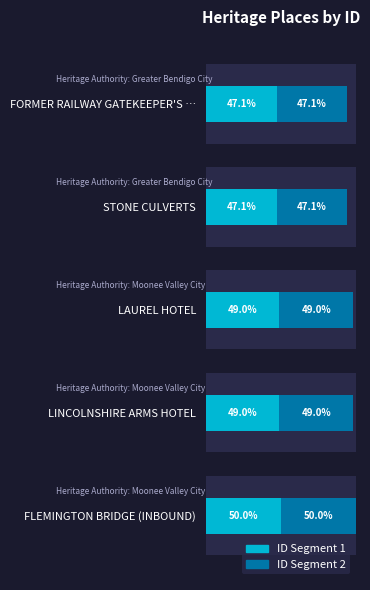

The value of ID Segment 1 at FLEMINGTON BRIDGE (INBOUND) is 86.7. True or false?

False